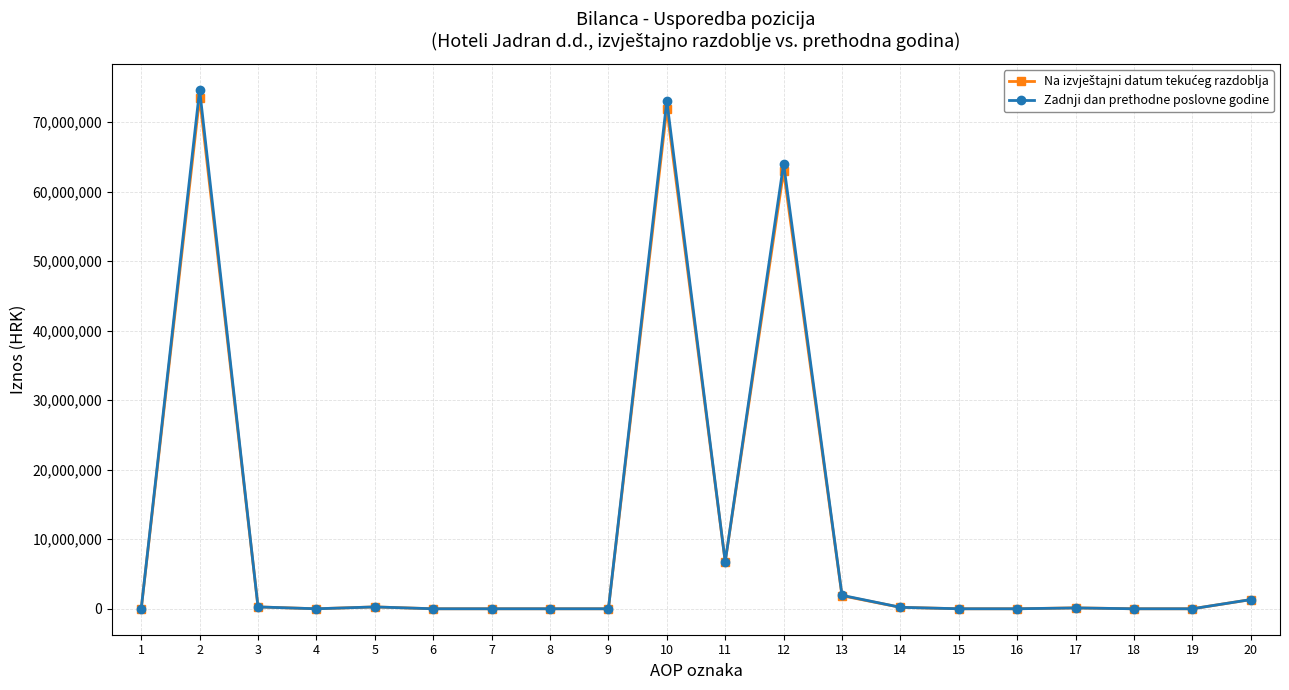

Where is the first local maximum for Zadnji dan prethodne poslovne godine?

2